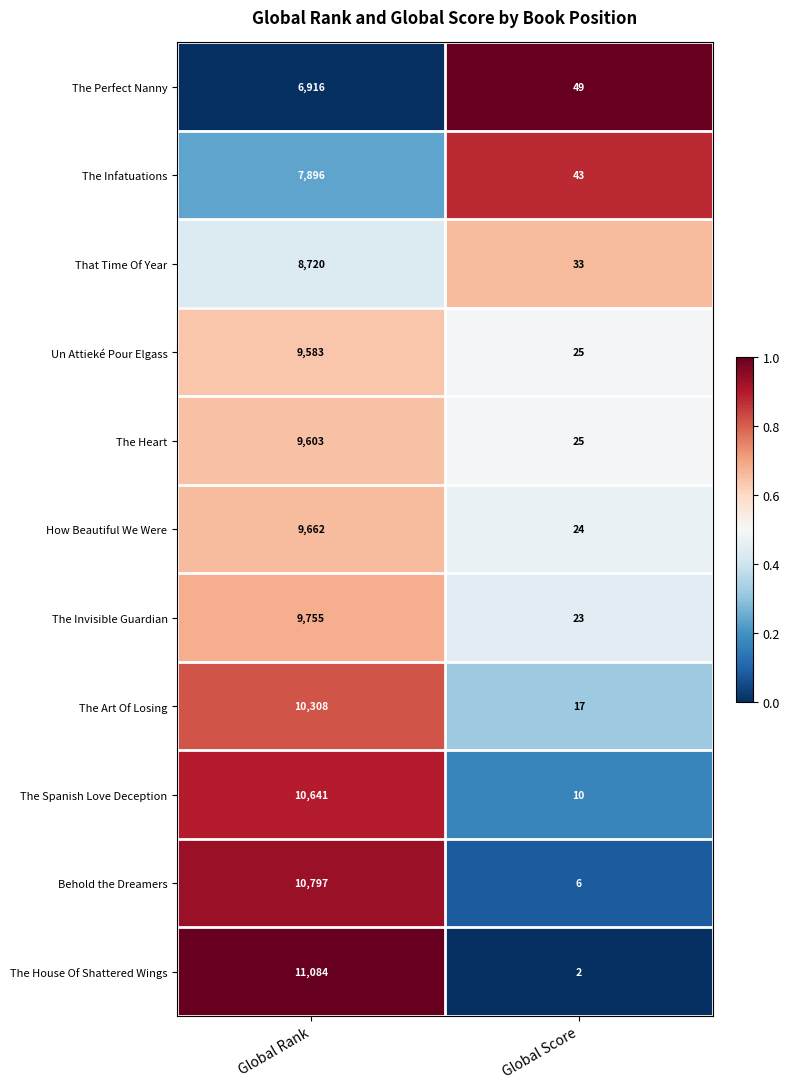

What is the difference between the The Perfect Nanny values at Global Score and Global Rank?

6867